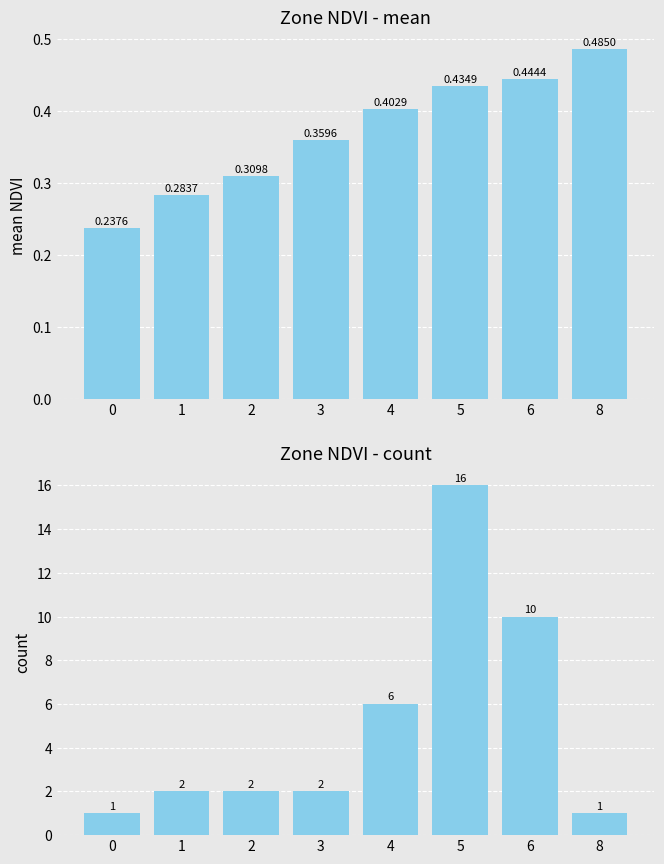

What is the value of the mean NDVI bar at the 4th from the left?

0.4